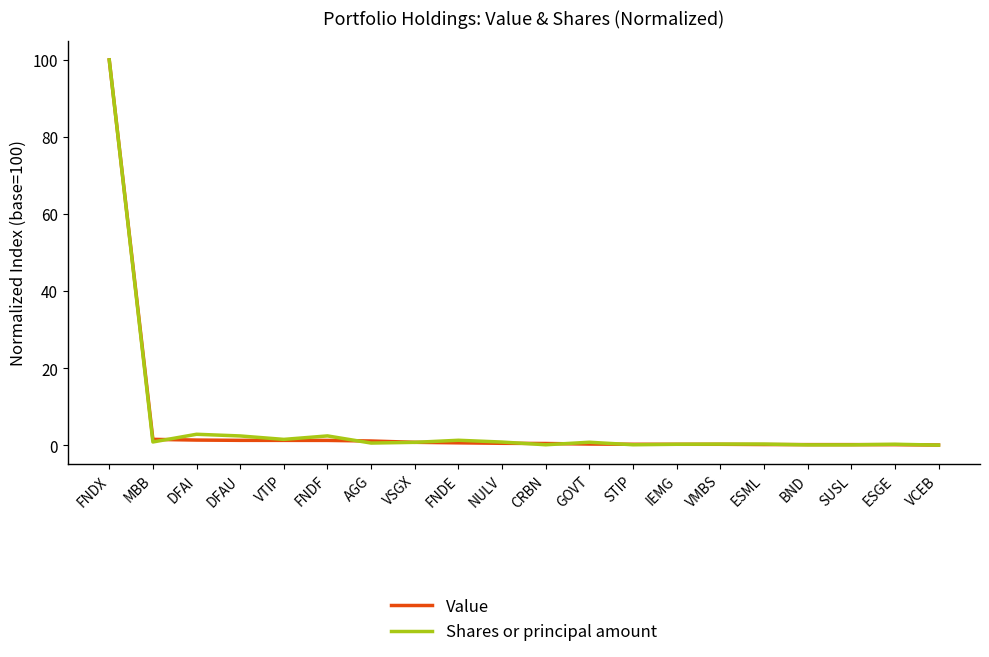

At which category is the sum across all series the highest?

FNDX